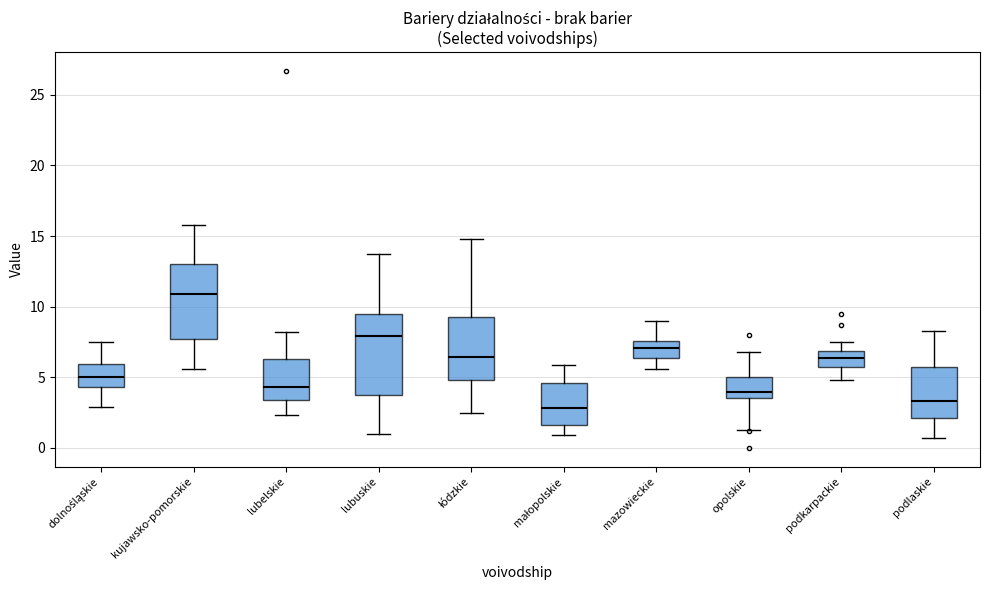

Which box has the highest median line?

kujawsko-pomorskie